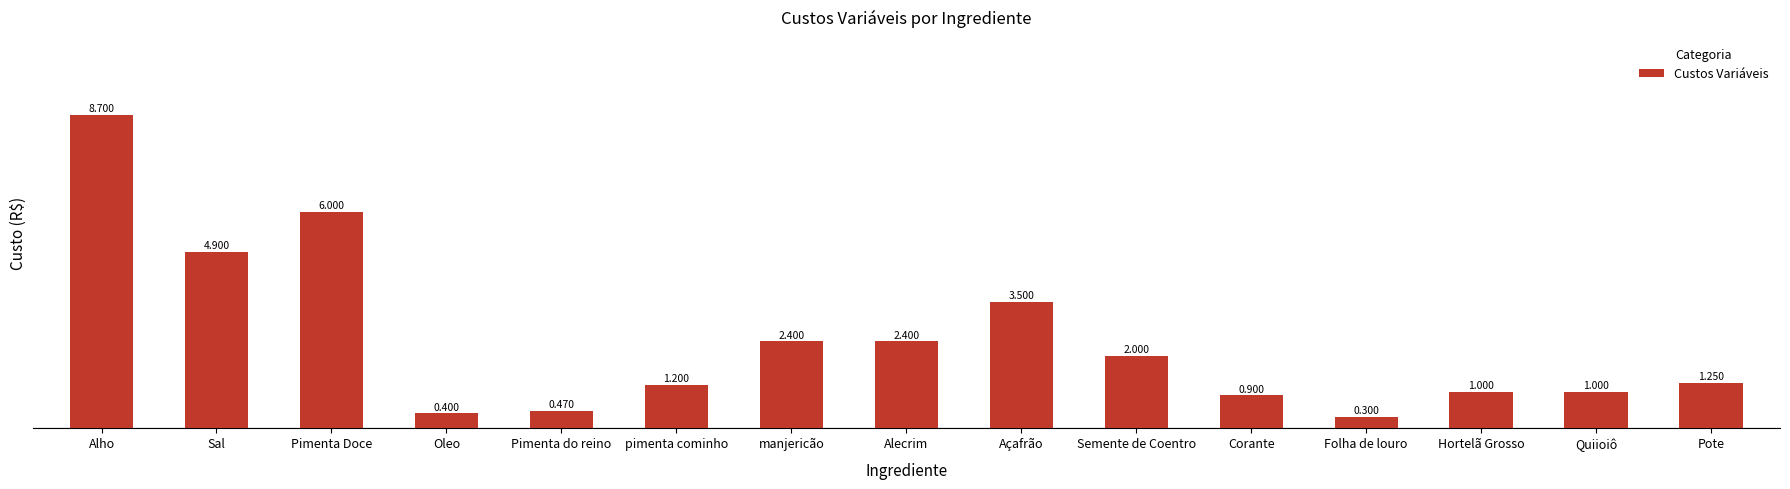

What is the maximum value shown in the chart?

8.7